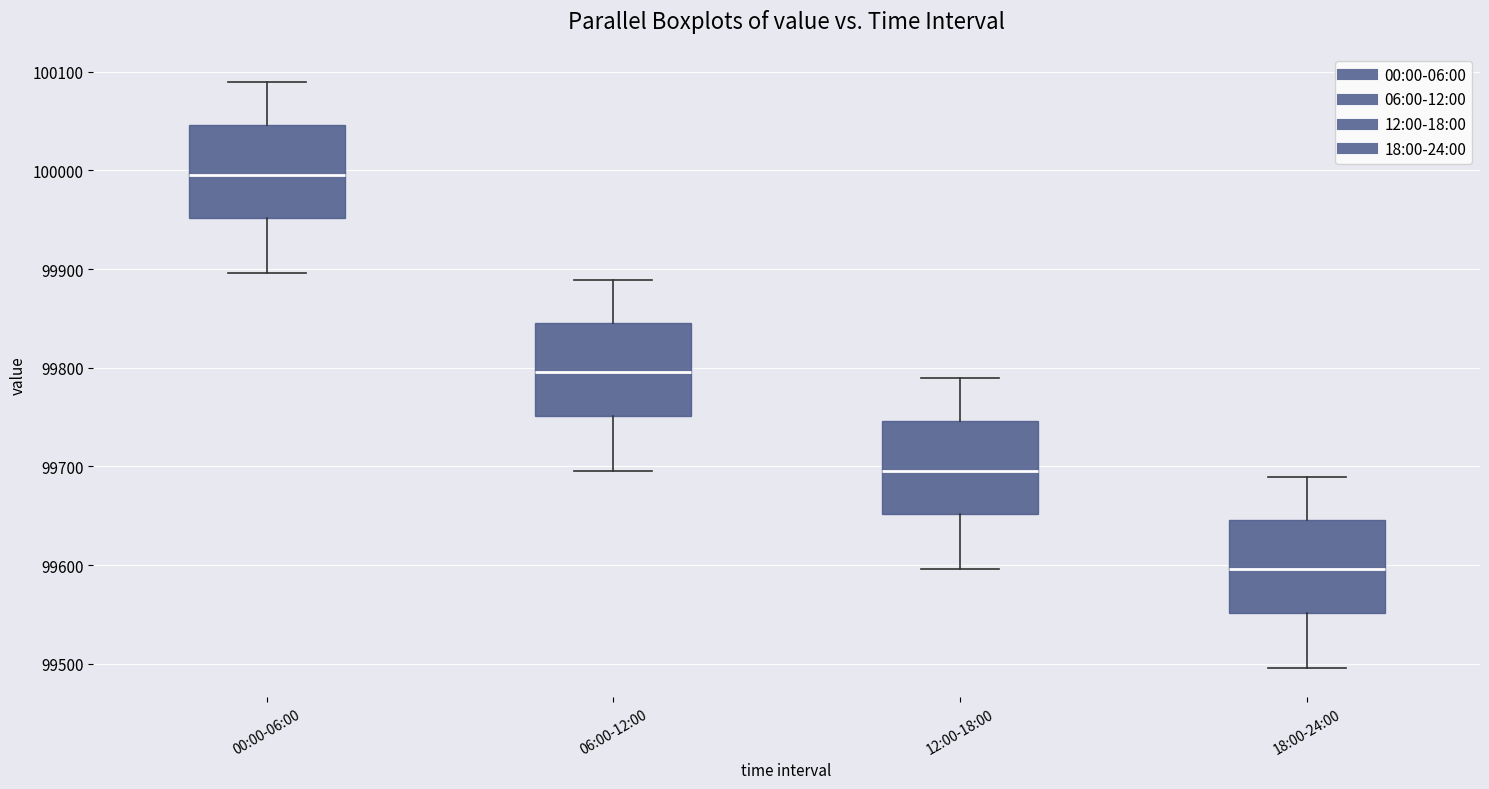

Which box's median line is the highest?

00:00-06:00